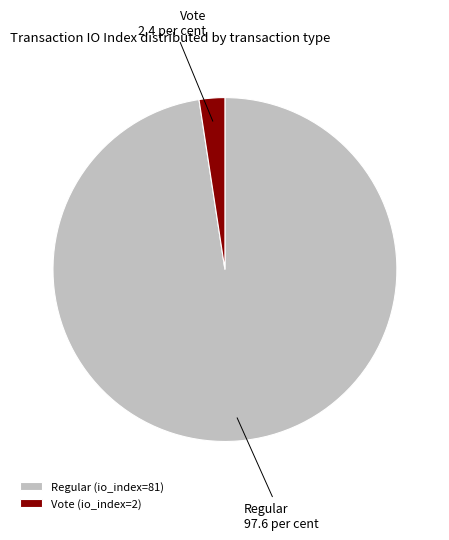

Between Vote and Regular, which is larger?

Regular